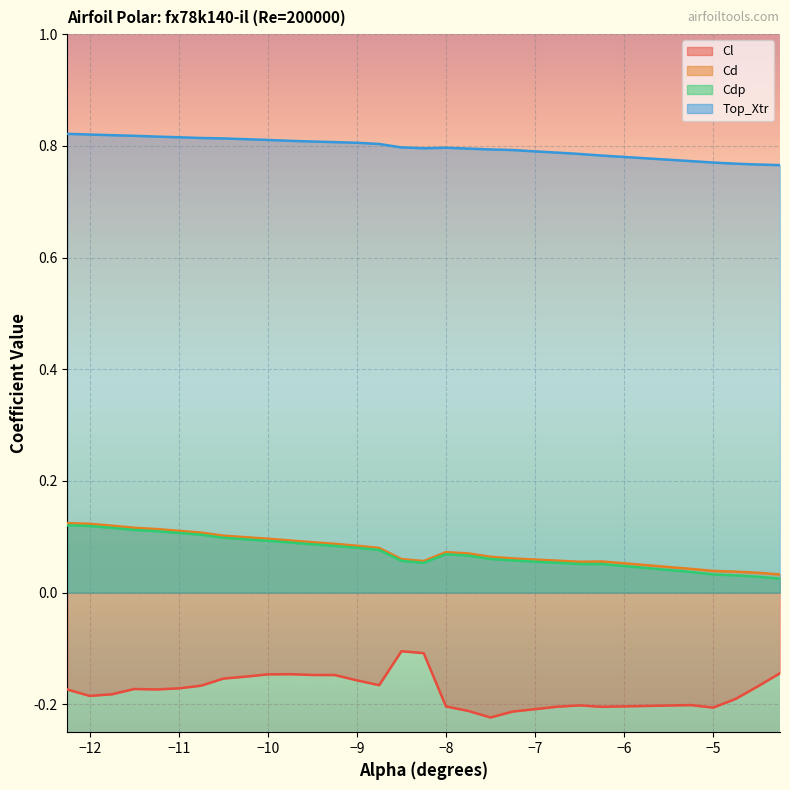

The Top_Xtr series shows 0.2 at -11.75. True or false?

False